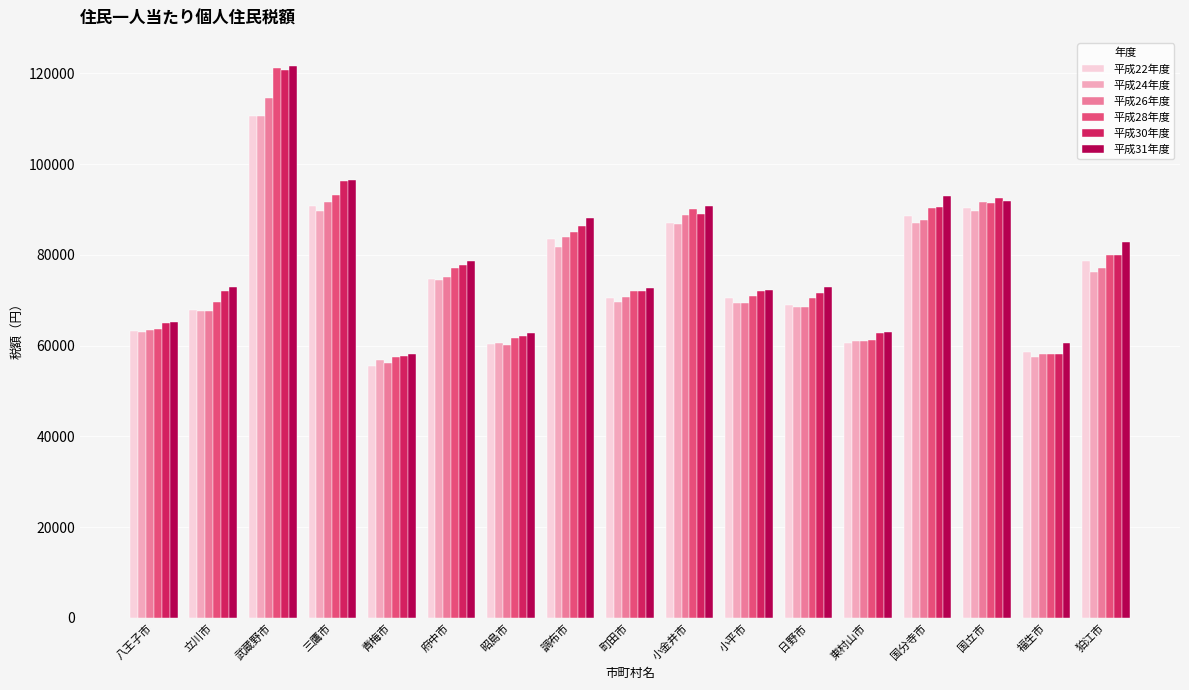

At how many categories does at least one series exceed 109972?

1